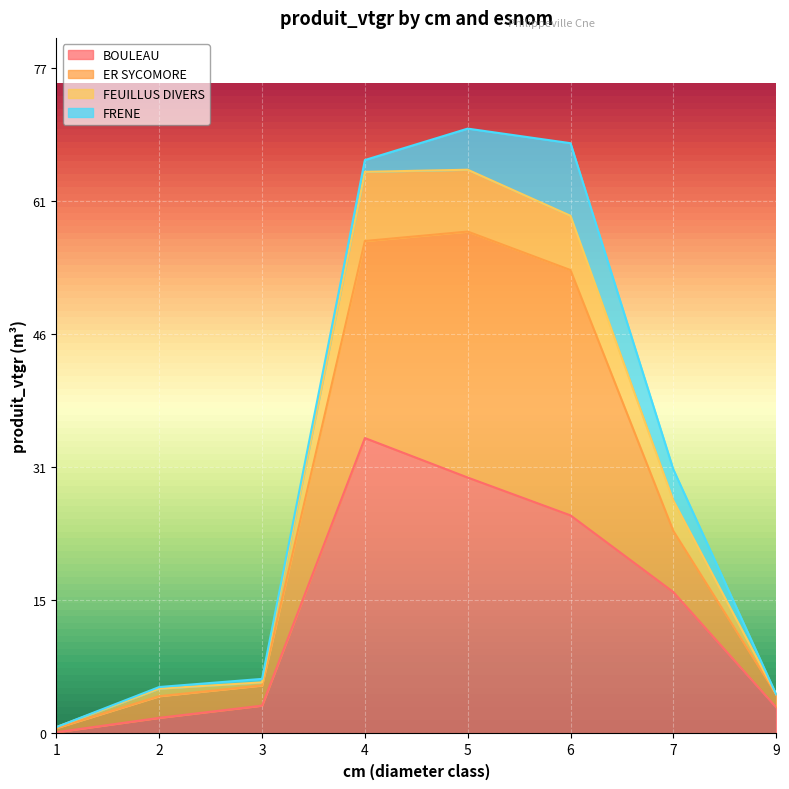

What is the maximum value shown in the chart?

69.8